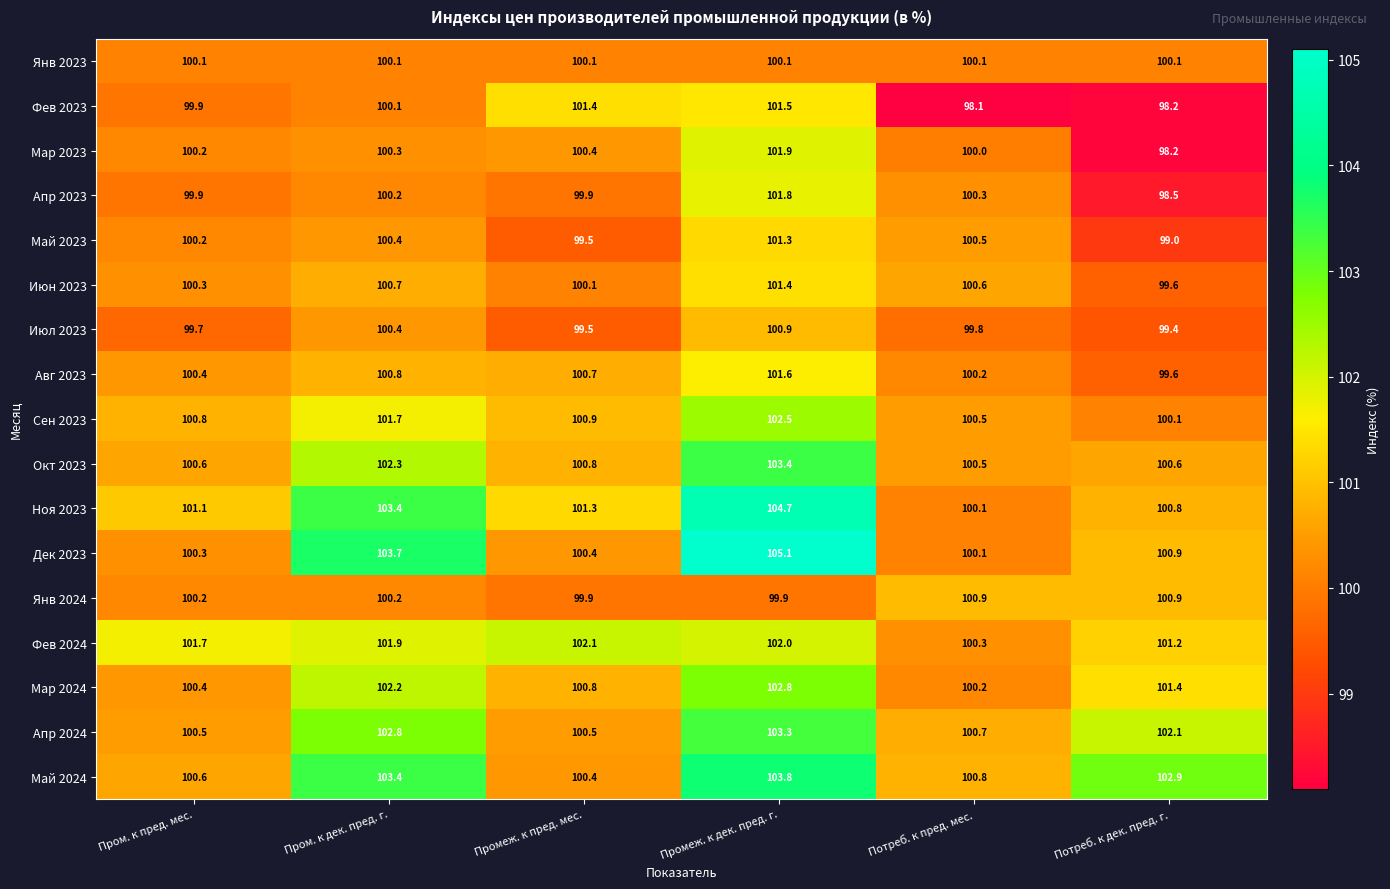

Count the number of categories in the chart.

6